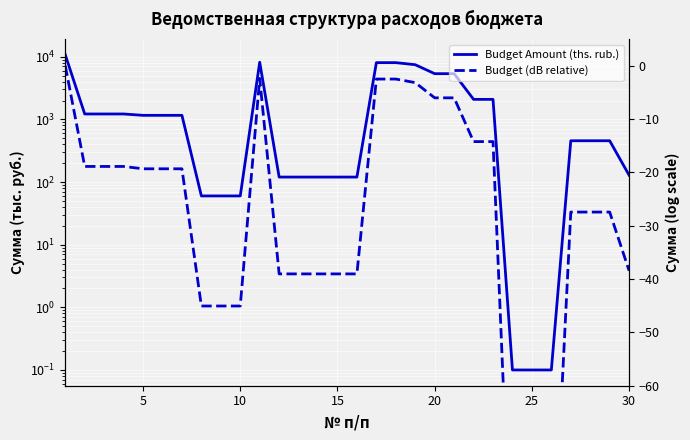

What is the minimum value for Budget Amount (ths. rub.)?

0.1